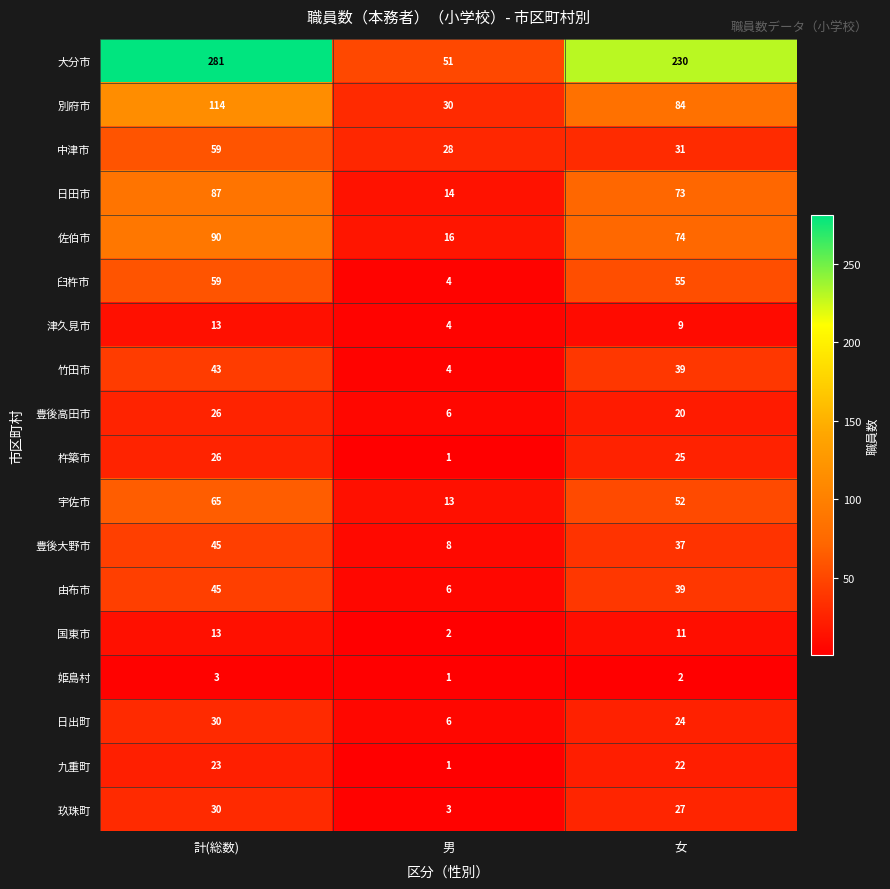

At how many categories does at least one series exceed 95?

2